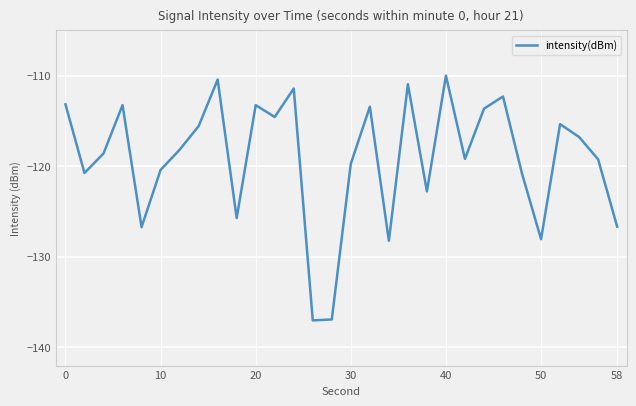

What is the maximum value shown in the chart?

-110.0